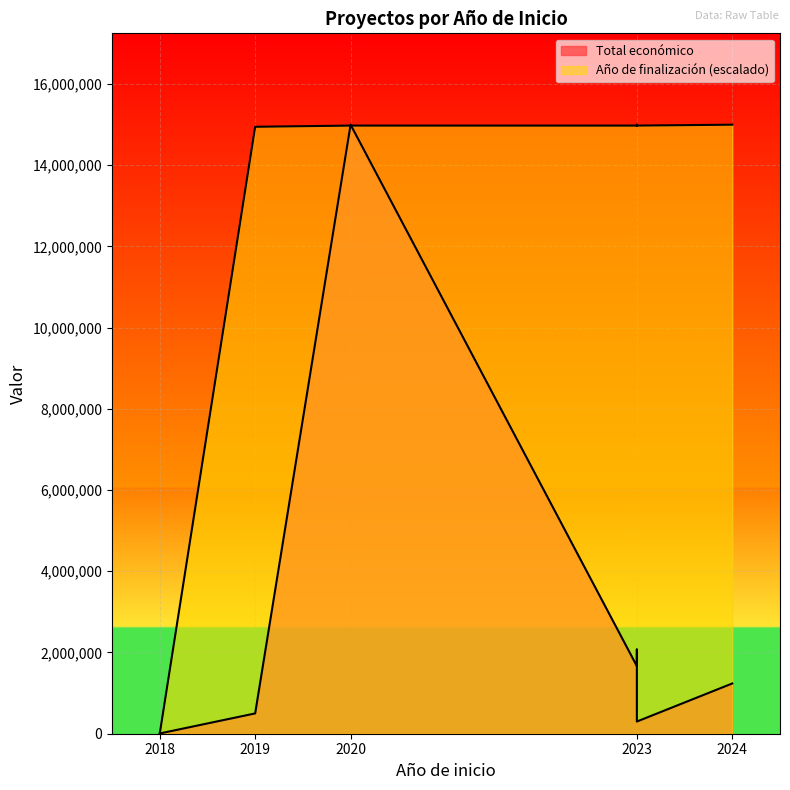

How many values are above zero?

6